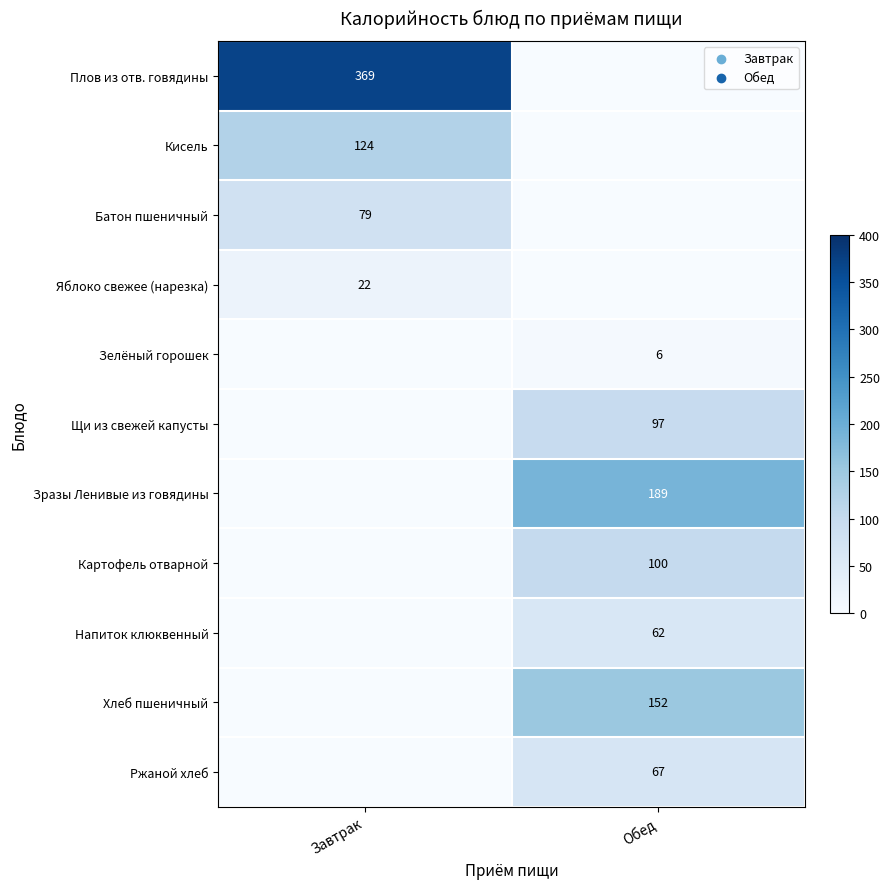

Is it true that Кисель equals 193 at Завтрак?

False